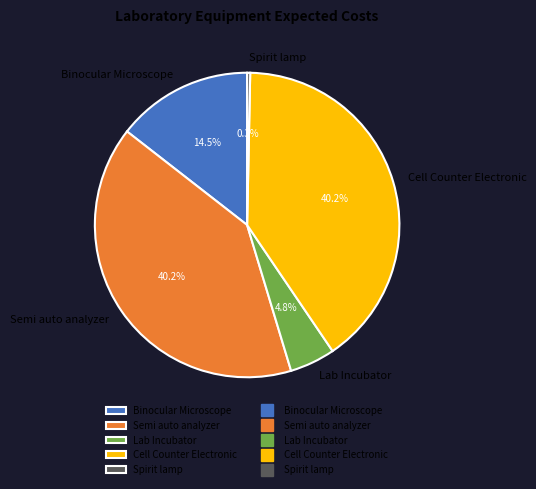

What is the smallest slice in the pie chart?

Spirit lamp